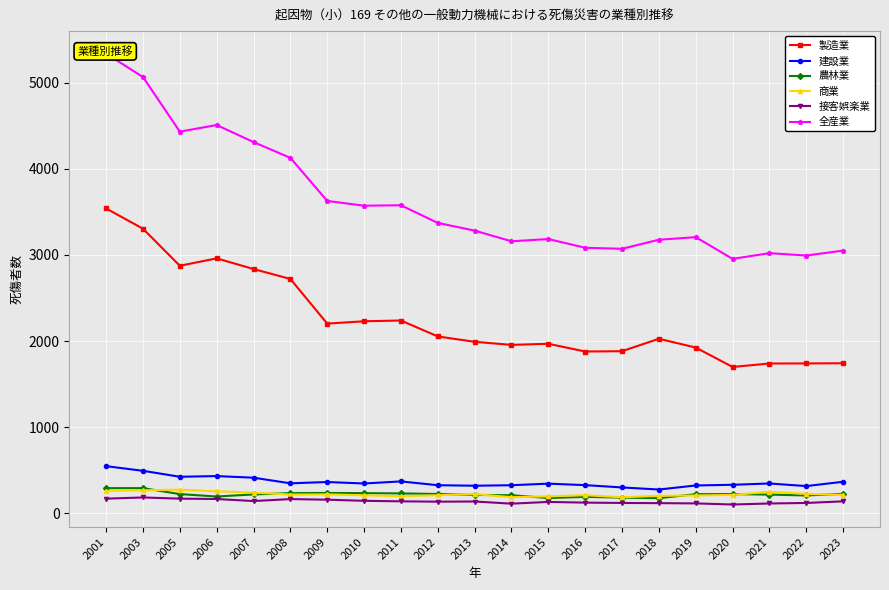

Reading left to right, transcribe all the data shown in this chart.

製造業: 2001=3539	2003=3304	2005=2874	2006=2960	2007=2836	2008=2721	2009=2203	2010=2230	2011=2239	2012=2054	2013=1992	2014=1956	2015=1969	2016=1879	2017=1883	2018=2027	2019=1925	2020=1700	2021=1740	2022=1741	2023=1743
建設業: 2001=549	2003=495	2005=426	2006=434	2007=415	2008=350	2009=365	2010=348	2011=372	2012=328	2013=322	2014=328	2015=346	2016=329	2017=302	2018=278	2019=325	2020=333	2021=348	2022=318	2023=368
農林業: 2001=294	2003=294	2005=225	2006=197	2007=221	2008=236	2009=238	2010=236	2011=233	2012=226	2013=215	2014=212	2015=179	2016=193	2017=184	2018=178	2019=224	2020=225	2021=219	2022=209	2023=228
商業: 2001=262	2003=269	2005=276	2006=258	2007=242	2008=220	2009=222	2010=211	2011=201	2012=212	2013=225	2014=189	2015=199	2016=212	2017=188	2018=205	2019=209	2020=215	2021=252	2022=227	2023=216
接客娯楽業: 2001=172	2003=186	2005=172	2006=168	2007=144	2008=167	2009=160	2010=147	2011=141	2012=137	2013=139	2014=114	2015=134	2016=126	2017=122	2018=120	2019=117	2020=104	2021=116	2022=122	2023=141
全産業: 2001=5335	2003=5064	2005=4430	2006=4507	2007=4309	2008=4126	2009=3626	2010=3571	2011=3576	2012=3371	2013=3282	2014=3158	2015=3184	2016=3083	2017=3071	2018=3176	2019=3206	2020=2954	2021=3020	2022=2993	2023=3050